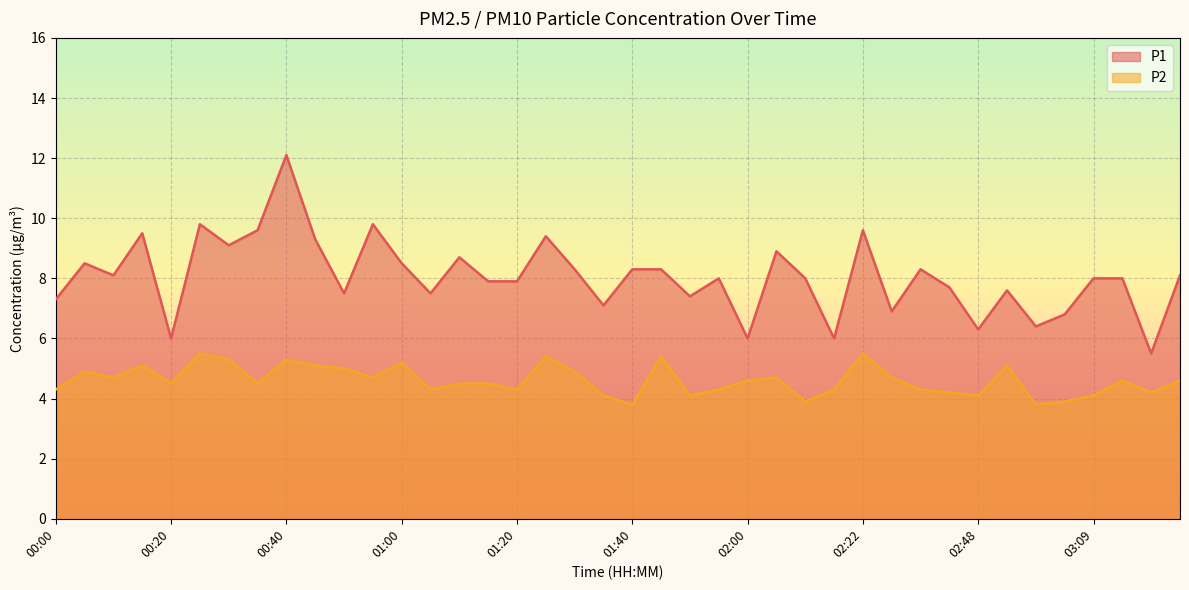

Between 00:40 and 01:30, which series saw the biggest shift?

P1